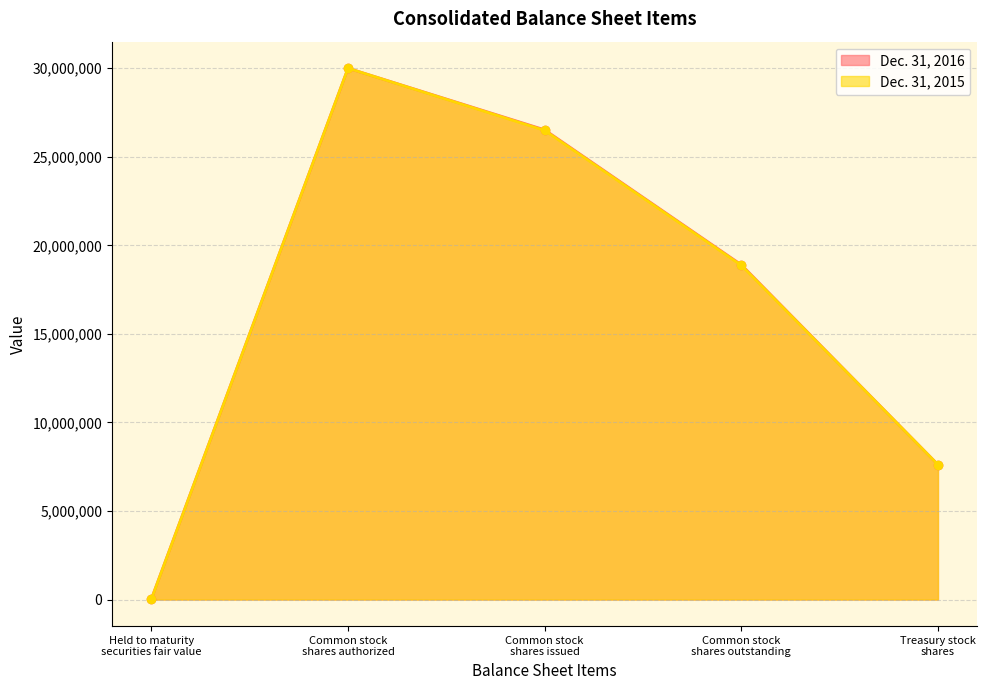

In Dec. 31, 2016, how many points are lower than both neighbors (excluding endpoints)?

0